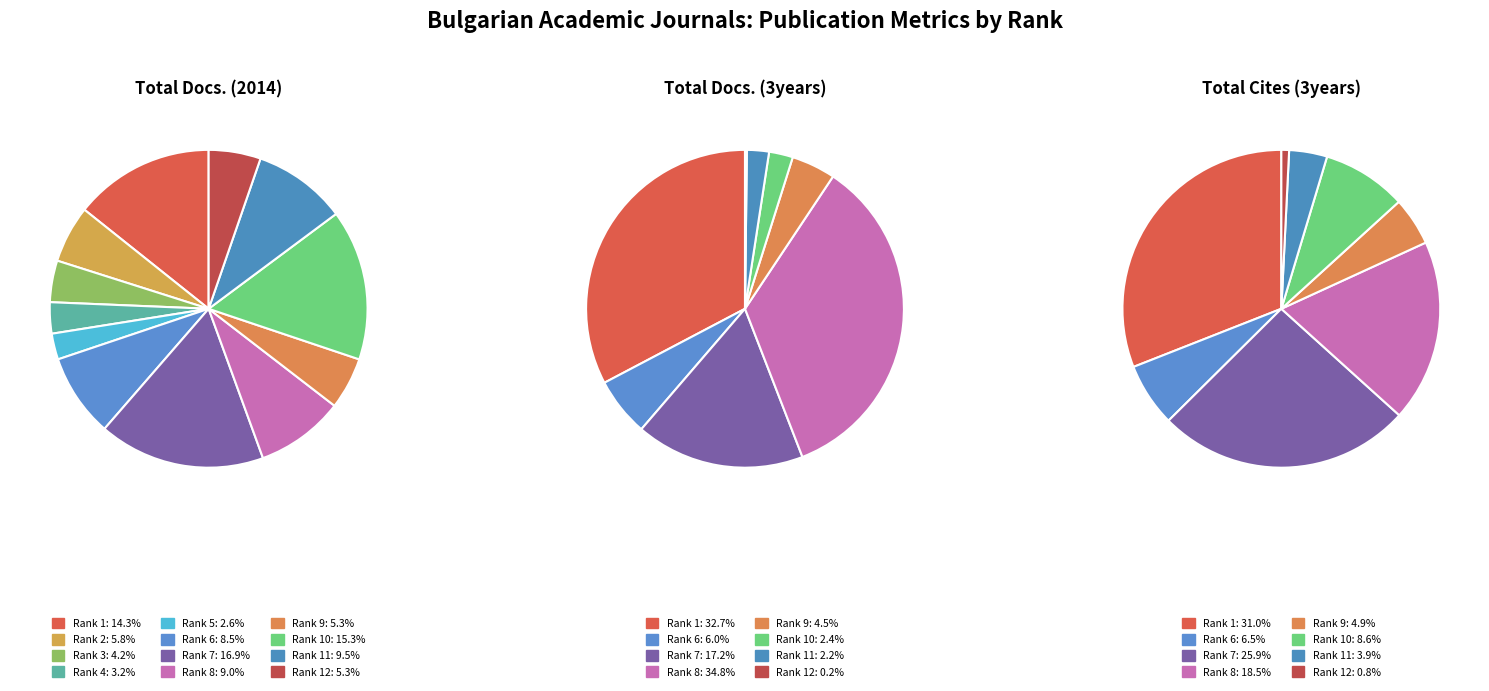

What percentage do Rank 6 and Rank 8 together represent?

17.5%